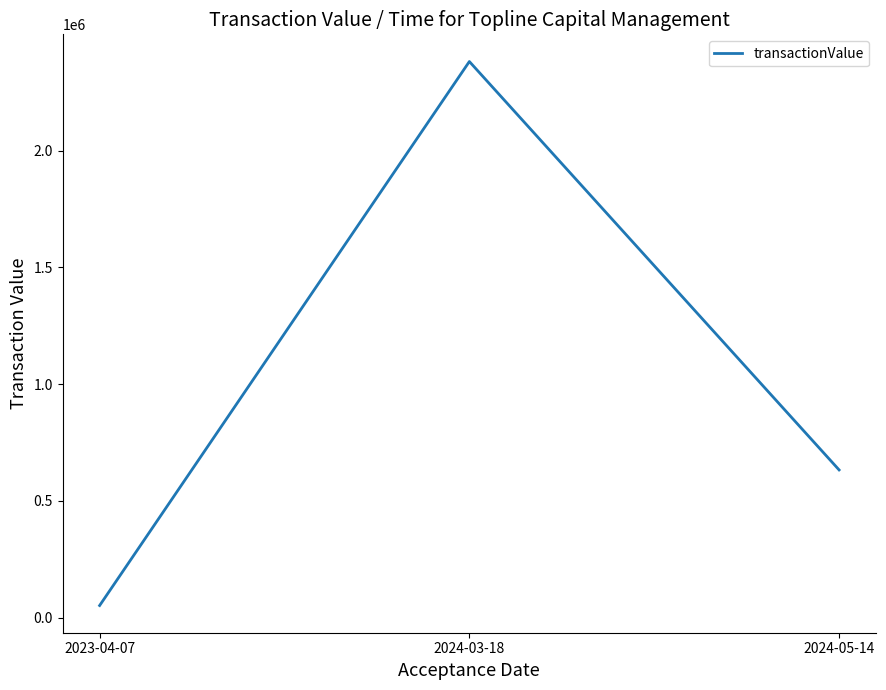

How many categories are shown in the chart?

3